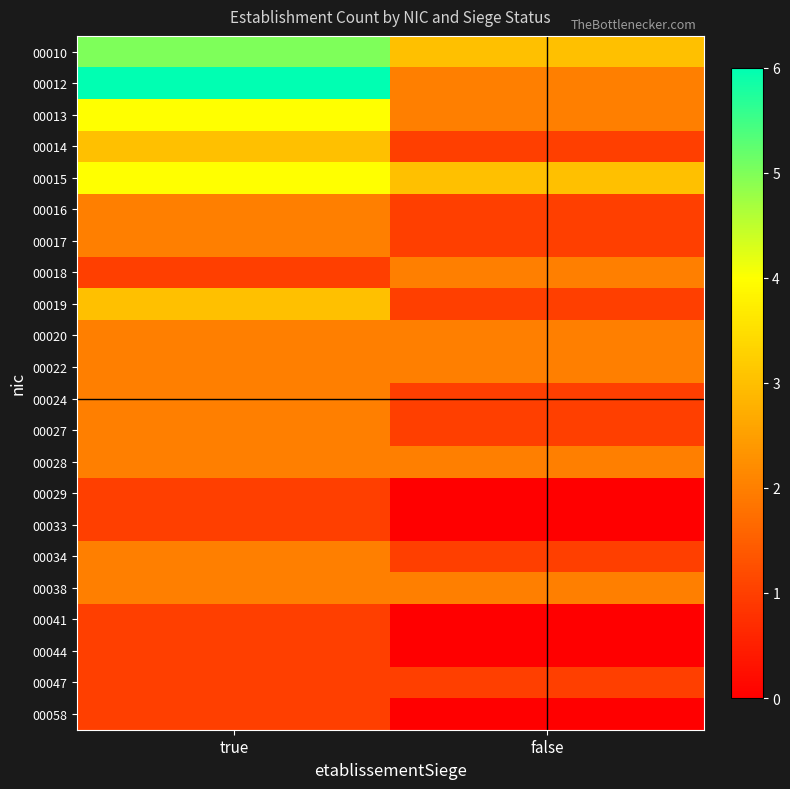

Between true and false, which is larger?

true